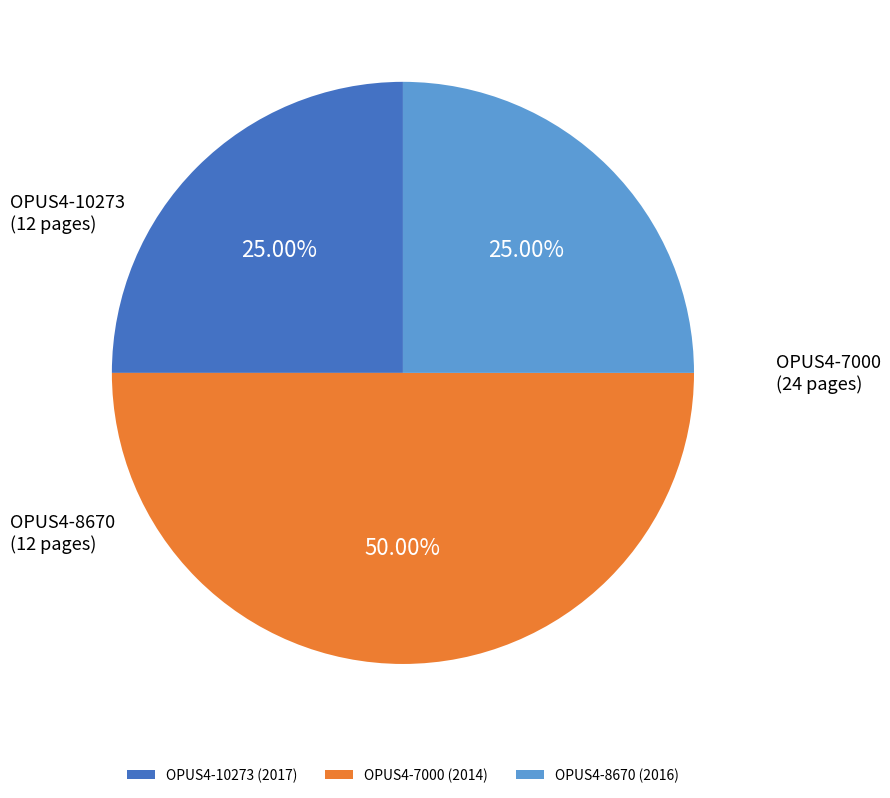

What is the total percentage of OPUS4-10273 (2017) and OPUS4-8670 (2016)?

50.0%